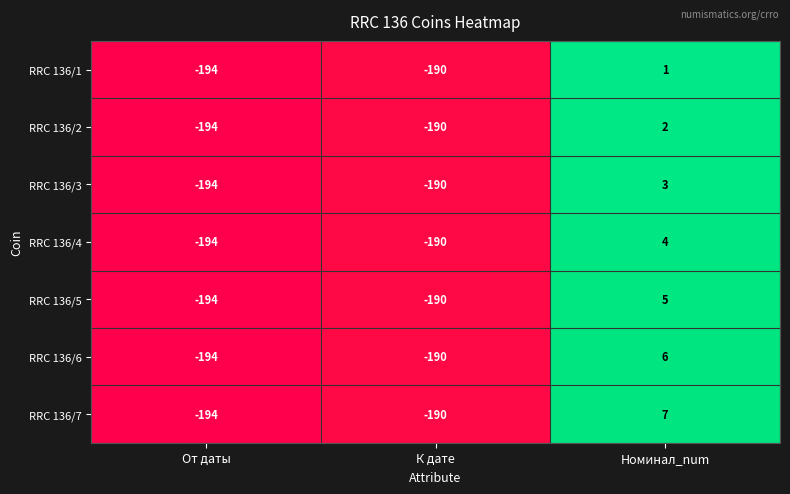

Count the number of categories in the chart.

3